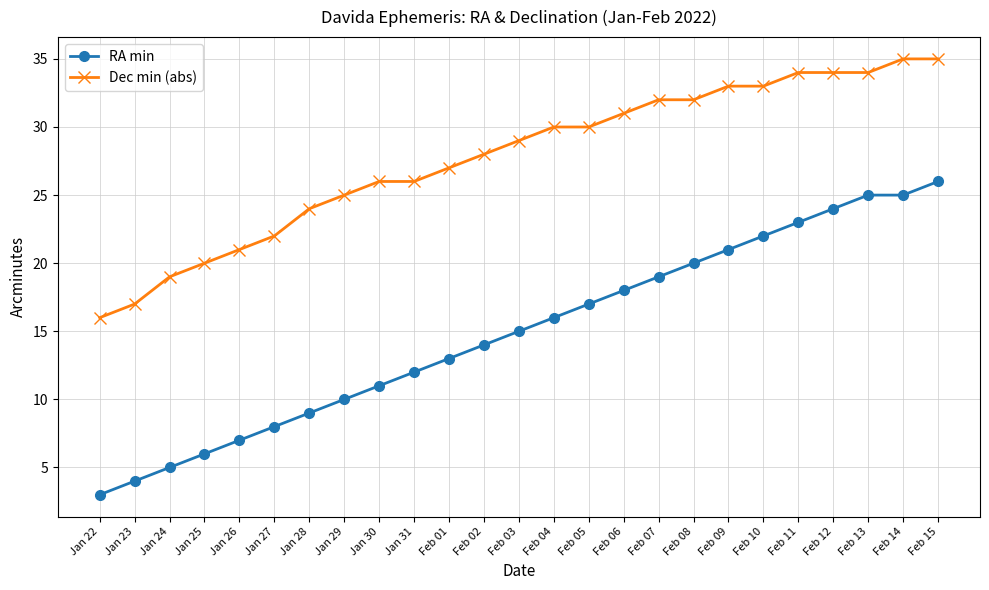

What is the value of the RA min point at the 5th from the left?

7